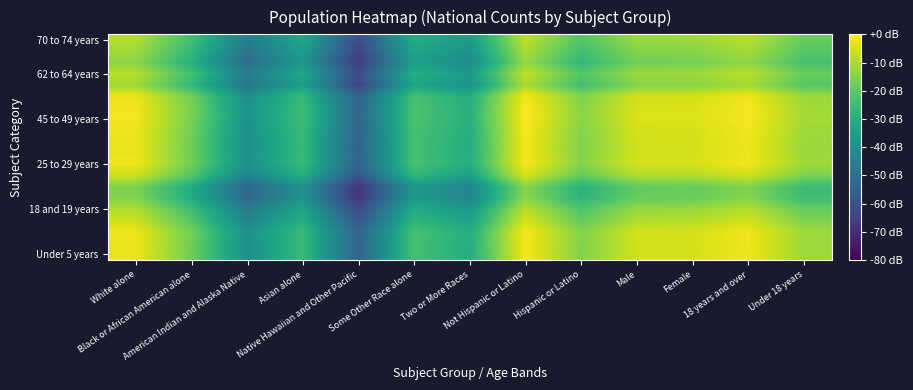

At which category is the sum across all series the highest?

Not Hispanic or Latino